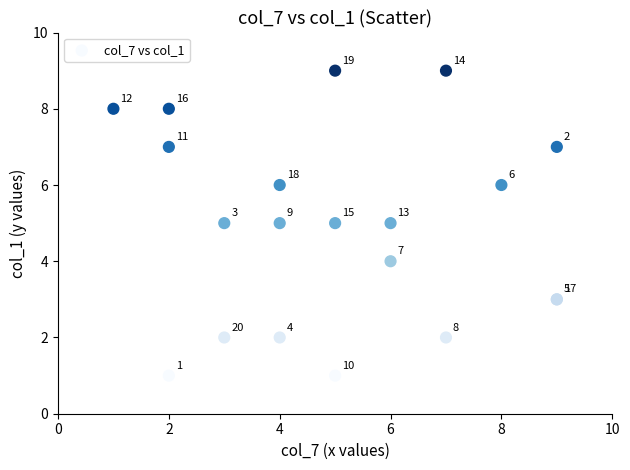

What Y value in the scatter plot is closest to 5?

5